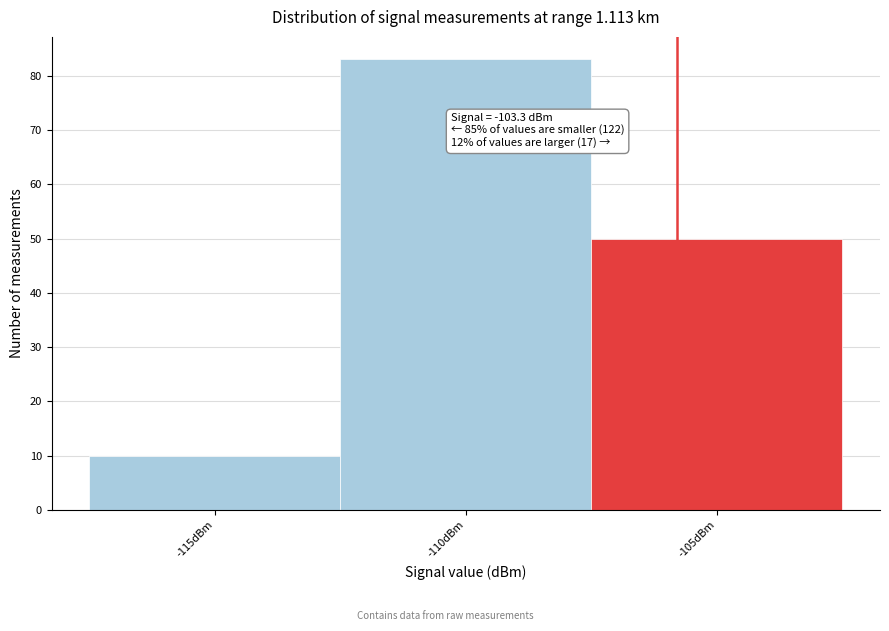

Reading left to right, what are all the values shown in this chart?

10	83	50